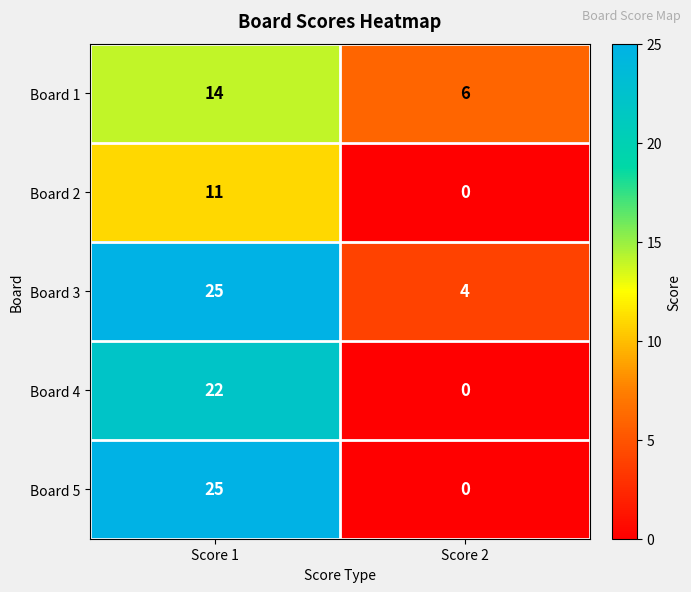

List the labels in order of Board 1 value, largest first.

Score 1, Score 2